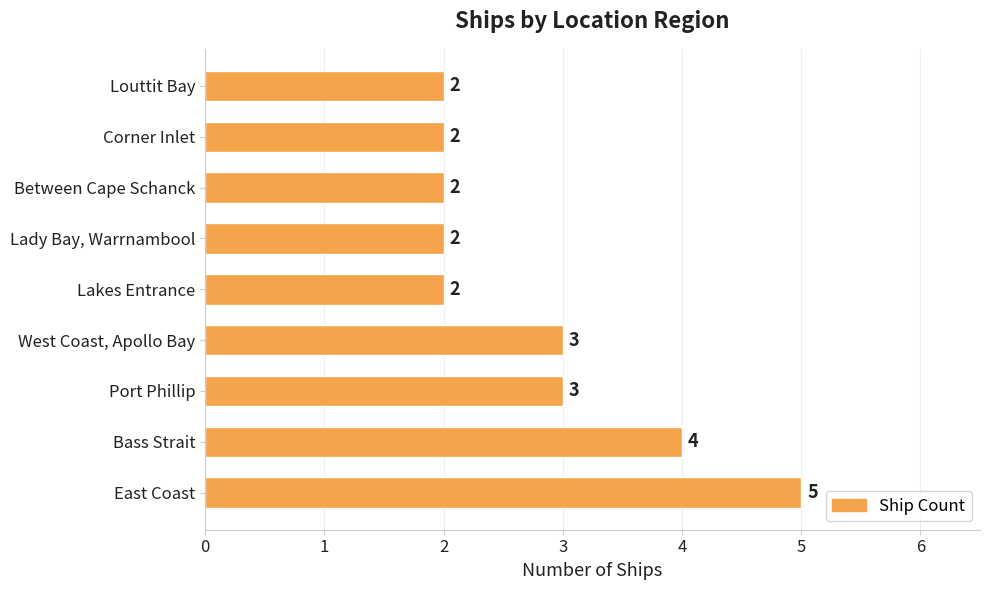

The chart shows a value of 2 at Lakes Entrance. True or false?

True